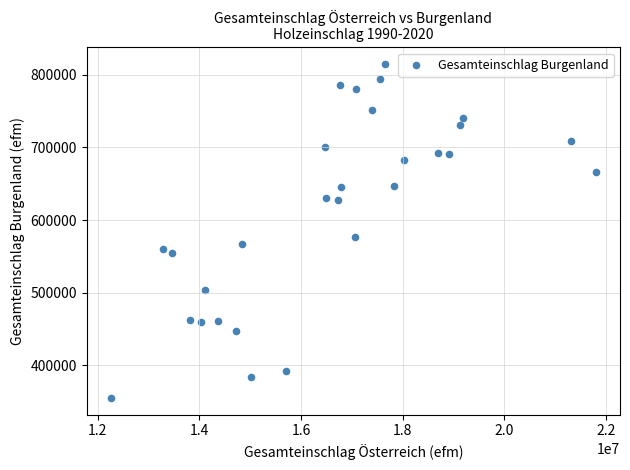

What is the range of X values (max minus min)?

9539534